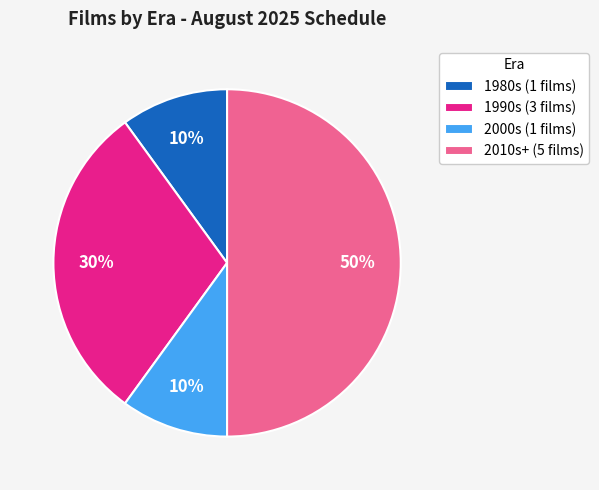

What is the ratio of the value at 2000s (1 films) to the value at 1990s (3 films)?

0.3